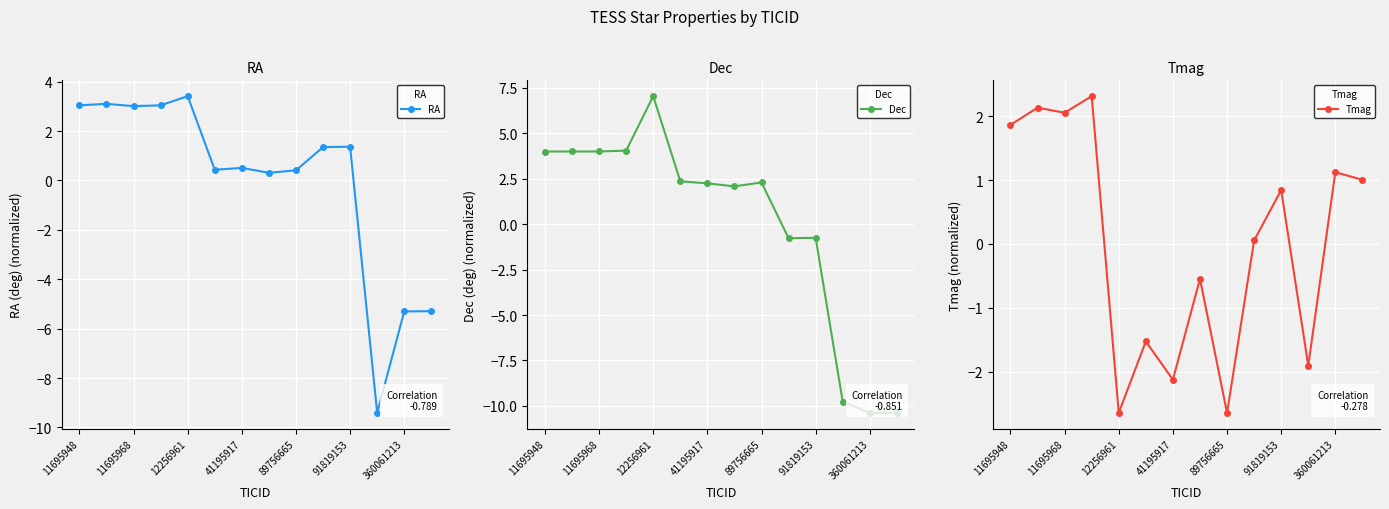

True or false: Tmag has a value of -1.9 at 11.

True